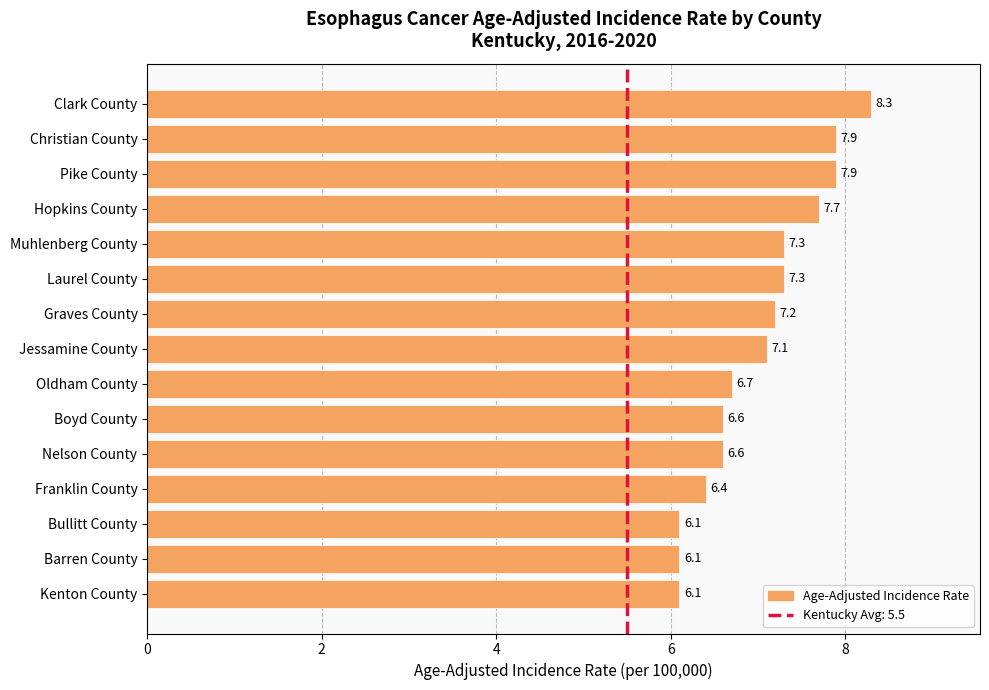

Where is the data nearest to the value 7?

Jessamine County